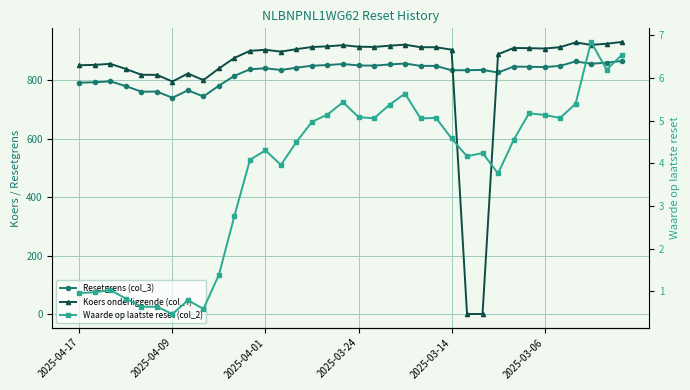

At which category does the chart reach its minimum across all series?

25